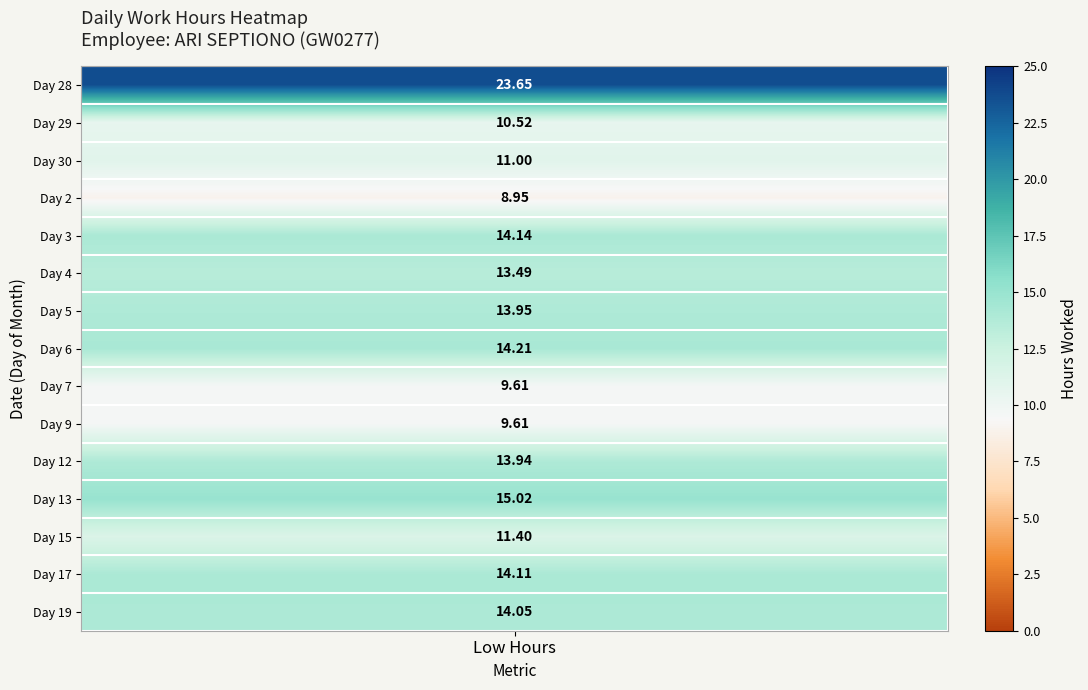

How many distinct data groups are displayed?

15